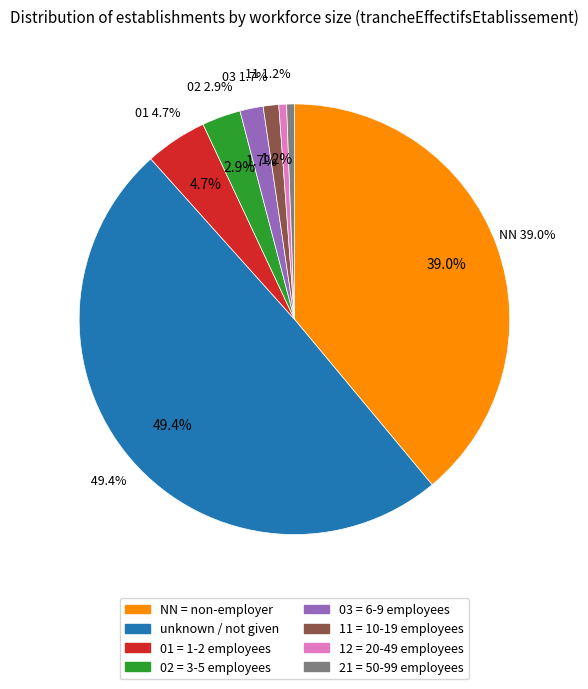

What is the change in value from 11 to 21?

-1